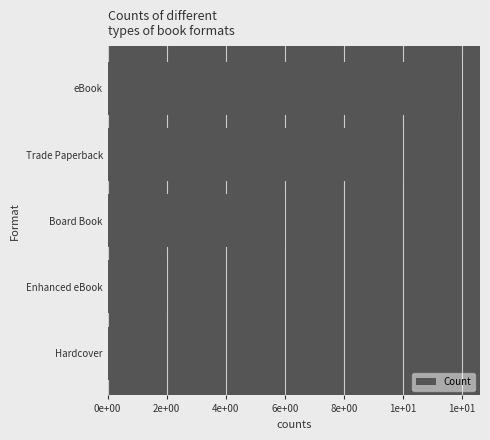

Does the chart contain any negative values?

No